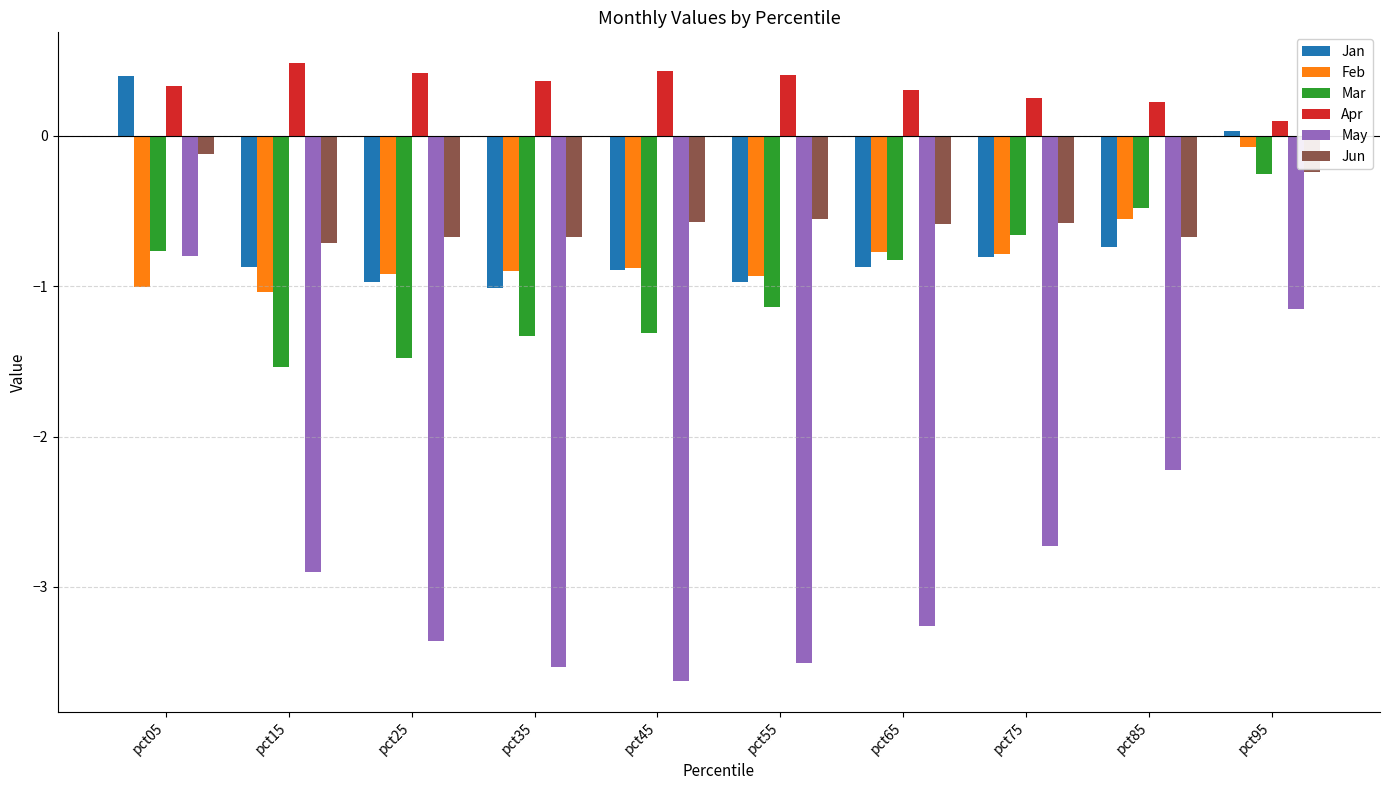

At how many categories does at least one series exceed -3?

10